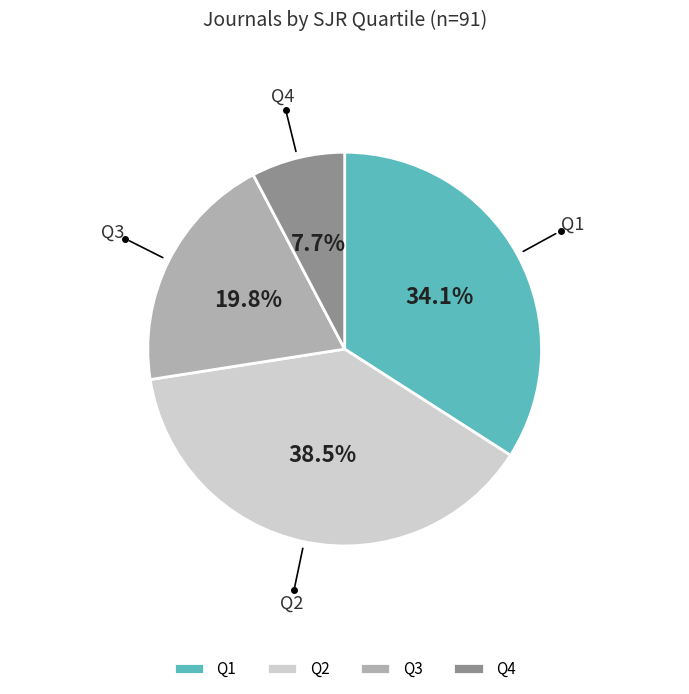

Is Q3 the majority of the pie?

No